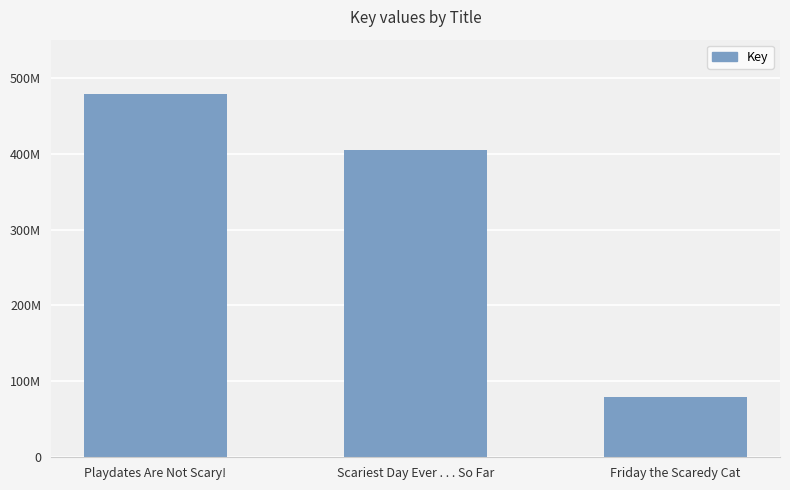

Rank the categories by value from lowest to highest.

Friday the Scaredy Cat, Scariest Day Ever . . . So Far, Playdates Are Not Scary!